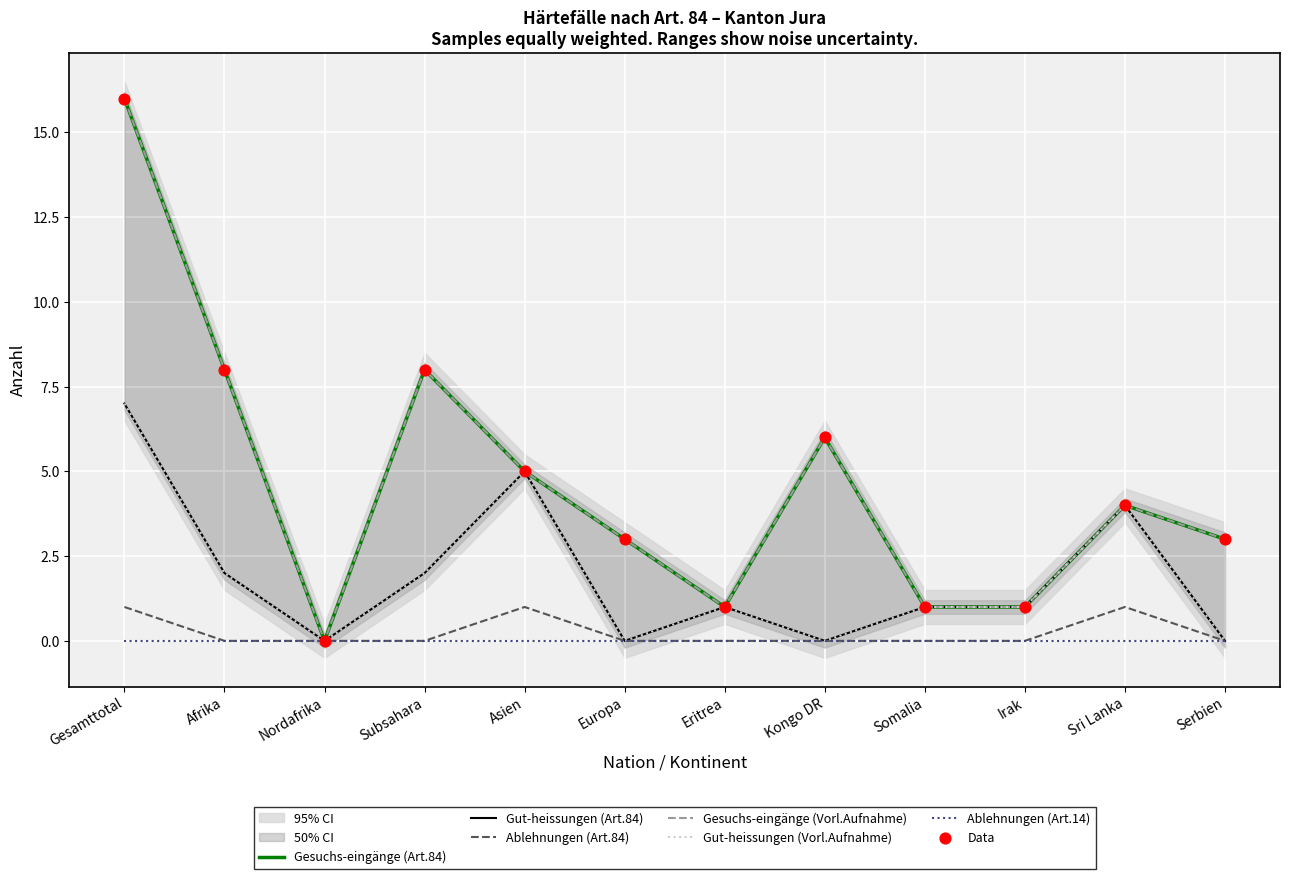

Is the value of Gesuchs-eingänge (Vorl.Aufnahme) at Gesamttotal greater than the value of Gesuchs-eingänge (Art.84) at Sri Lanka?

Yes